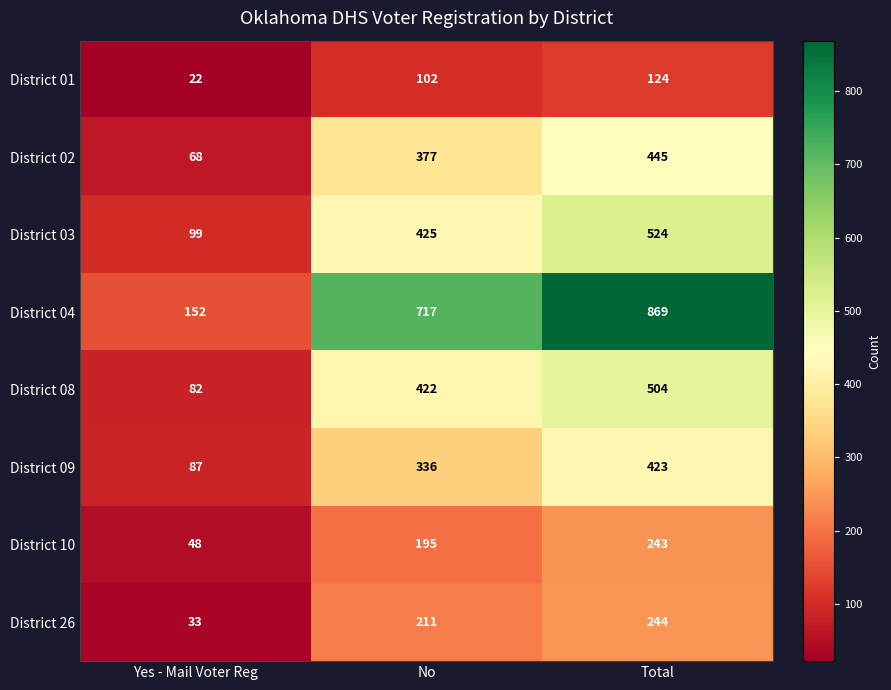

The District 03 series shows 708 at Total. True or false?

False